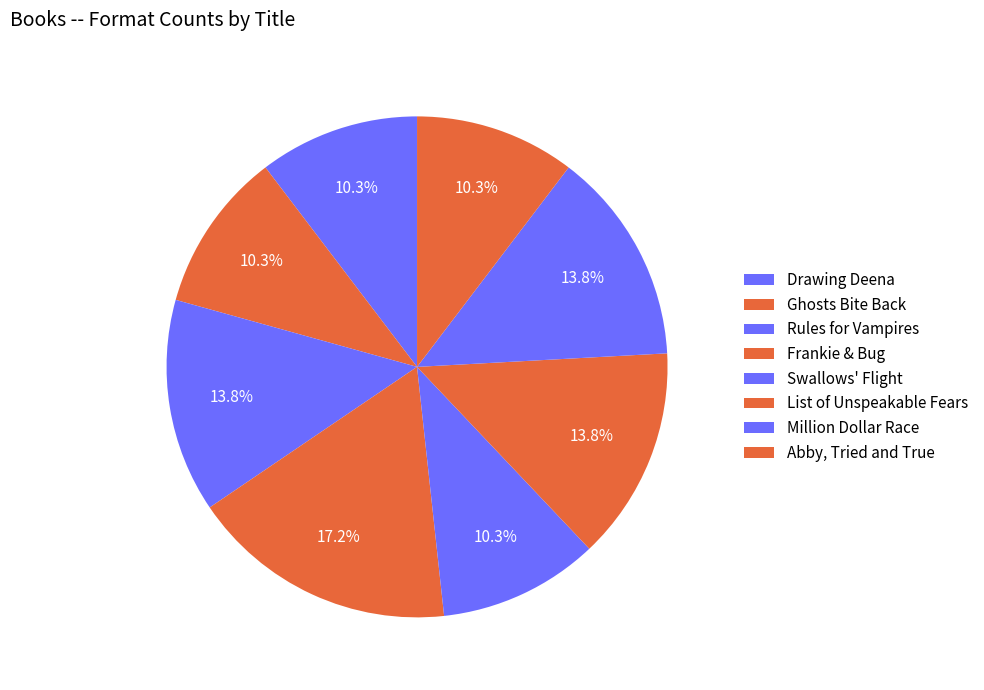

To the nearest percent, what is the combined percentage of Abby, Tried and True and Million Dollar Race?

24%